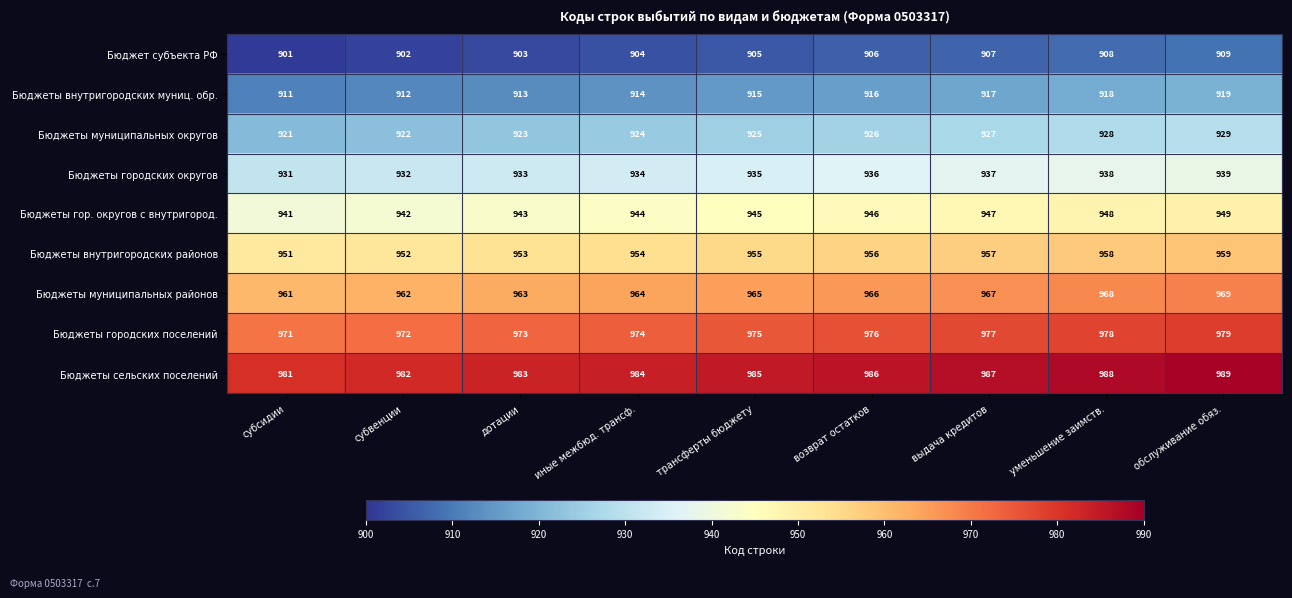

What is the approximate value of Бюджеты внутригородских муниц. обр. at субсидии?

911